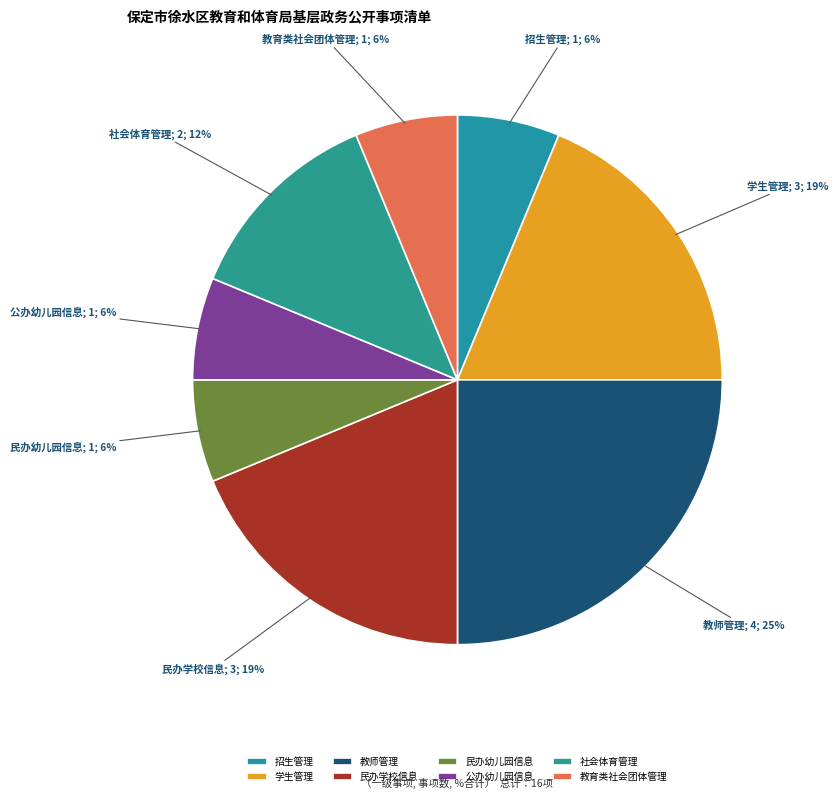

Which has a higher value, 教育类社会团体管理 or 学生管理?

学生管理